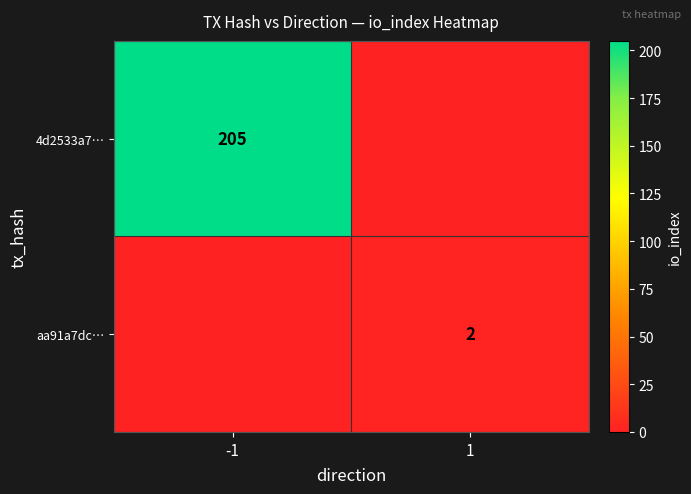

At which category is the sum across all series the highest?

-1